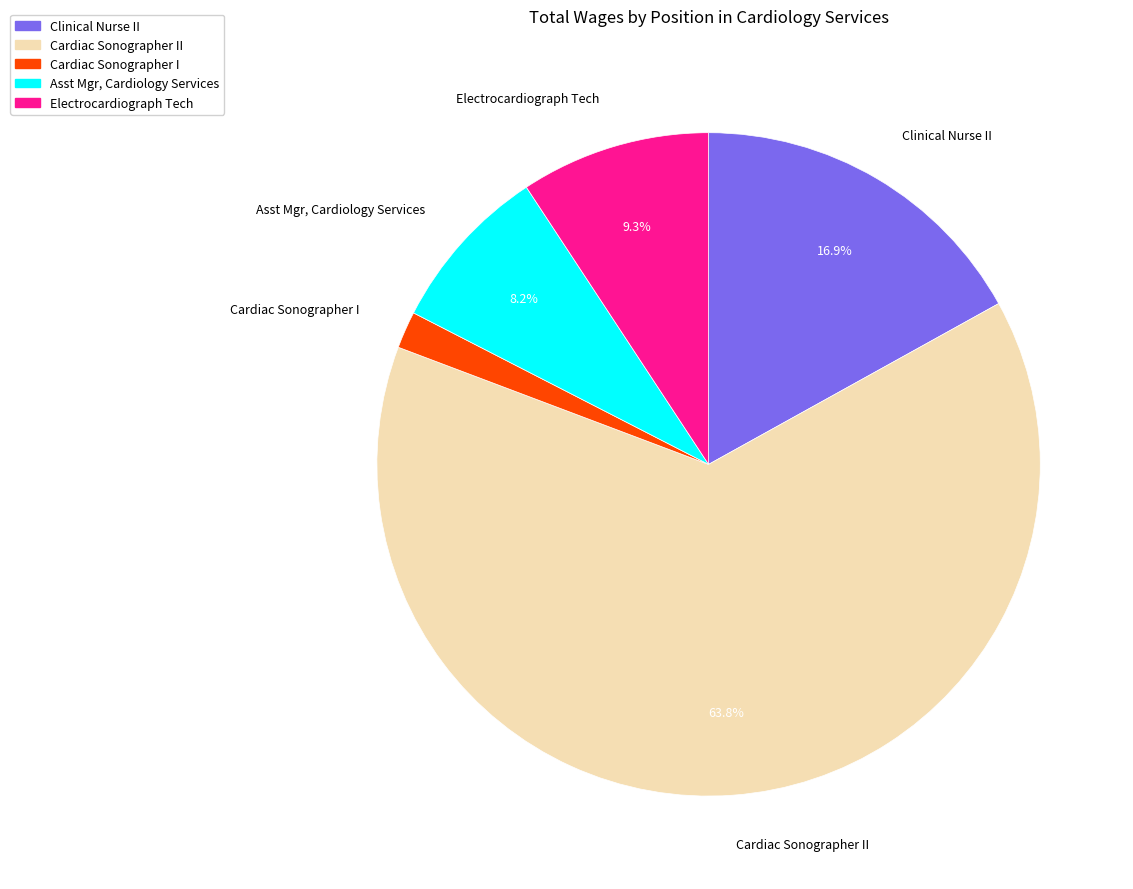

To the nearest percent, what is the average slice percentage?

20%